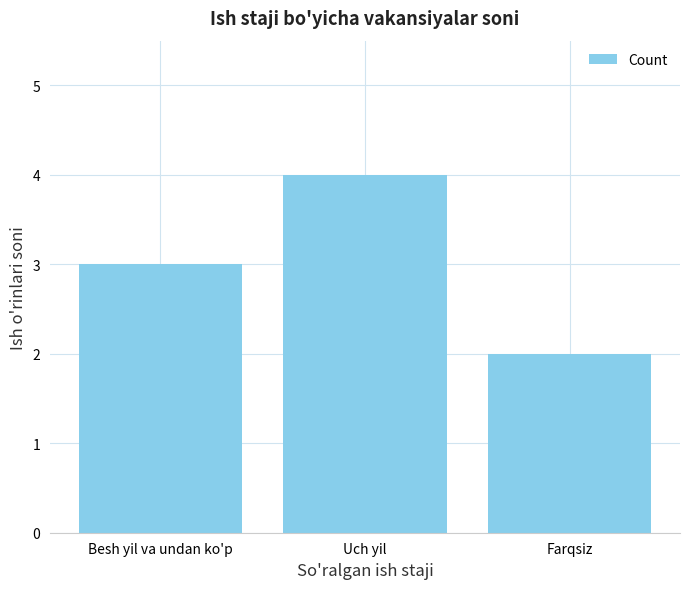

What is the change in value from Besh yil va undan ko'p to Uch yil?

+1